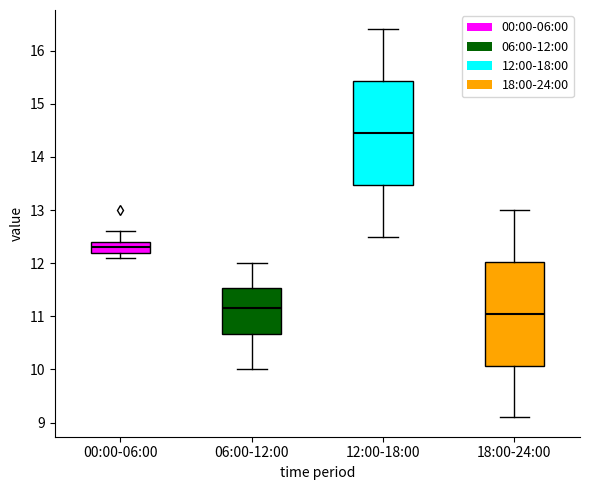

Where does the lower whisker of the box for 18:00-24:00 end on the y-axis? The values are not printed on the chart, so give them approximately, as read against the axis.

9.1